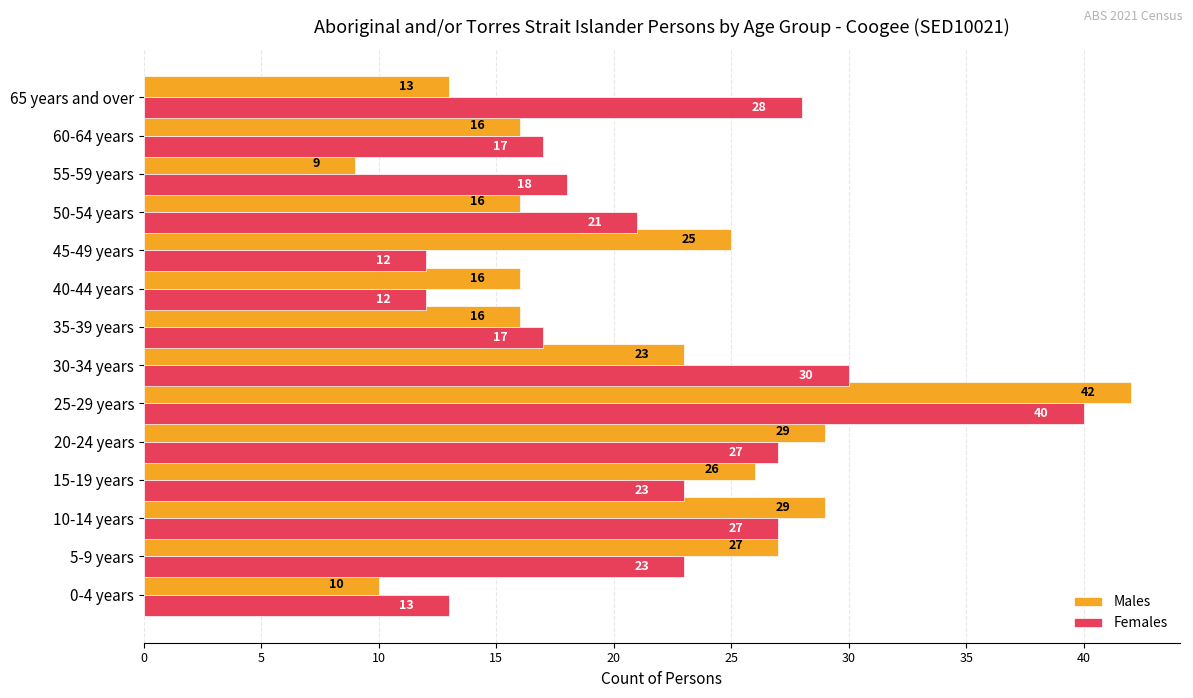

What is the average value of the Males series?

21